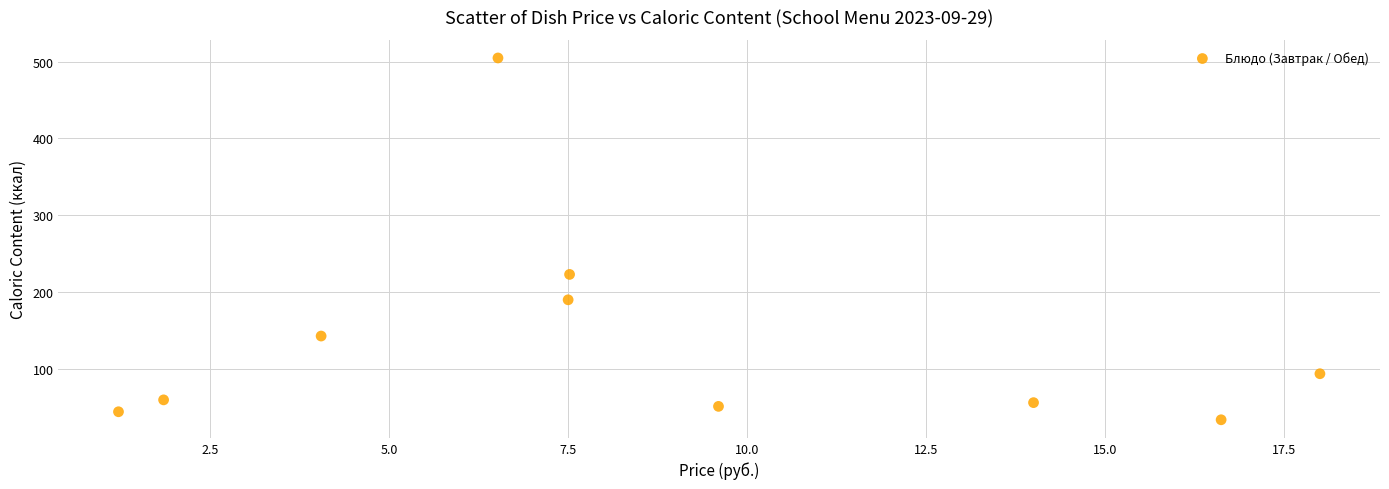

What Y value in the scatter plot is closest to 269?

223.2